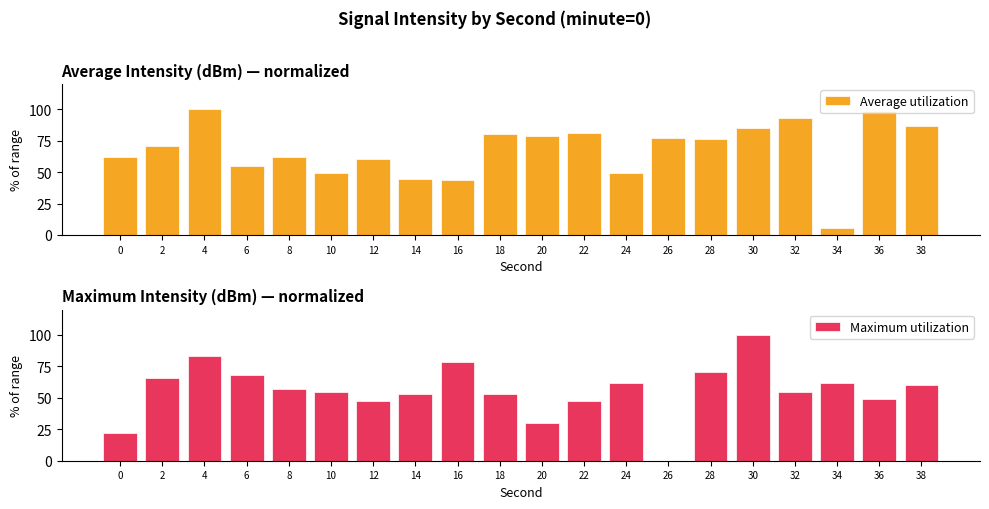

Reading left to right, transcribe all the data shown in this chart.

Average utilization: 61.7	70.8	100.0	55.0	61.8	49.1	60.0	44.2	43.7	79.9	78.3	80.7	49.4	76.7	76.2	84.8	93.1	5.2	98.7	86.2
Maximum utilization: 22.2	65.7	83.1	67.9	56.7	54.2	47.8	53.4	78.7	53.4	29.9	47.6	61.7	0.0	70.8	100.0	55.0	61.8	49.1	60.0